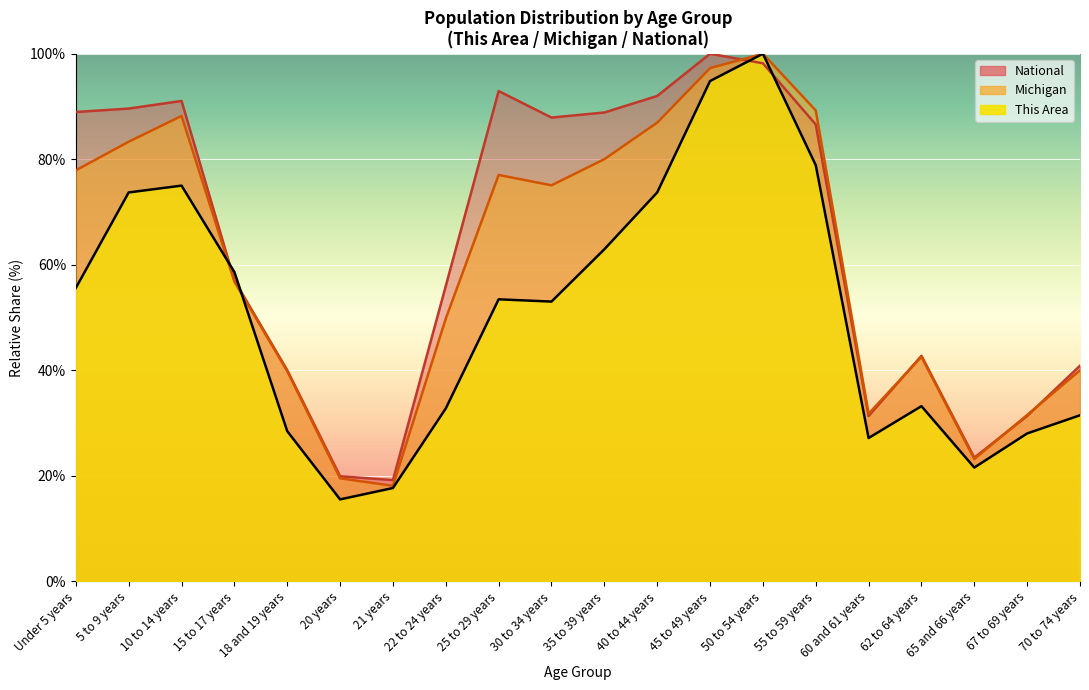

Reading left to right, extract all data points from this chart.

This Area: 55.6	73.7	75.0	58.6	28.4	15.5	17.7	32.8	53.4	53.0	62.9	73.7	94.8	100.0	78.9	27.2	33.2	21.6	28.0	31.5
Michigan: 77.9	83.3	88.2	56.8	39.8	19.5	18.1	49.8	77.0	75.1	80.0	86.9	97.3	100.0	89.3	31.8	42.6	23.2	31.5	40.0
National: 89.0	89.6	91.1	57.0	40.0	19.9	19.2	56.0	92.9	87.9	88.9	92.0	100.0	98.2	86.6	31.3	42.7	23.4	31.3	40.9